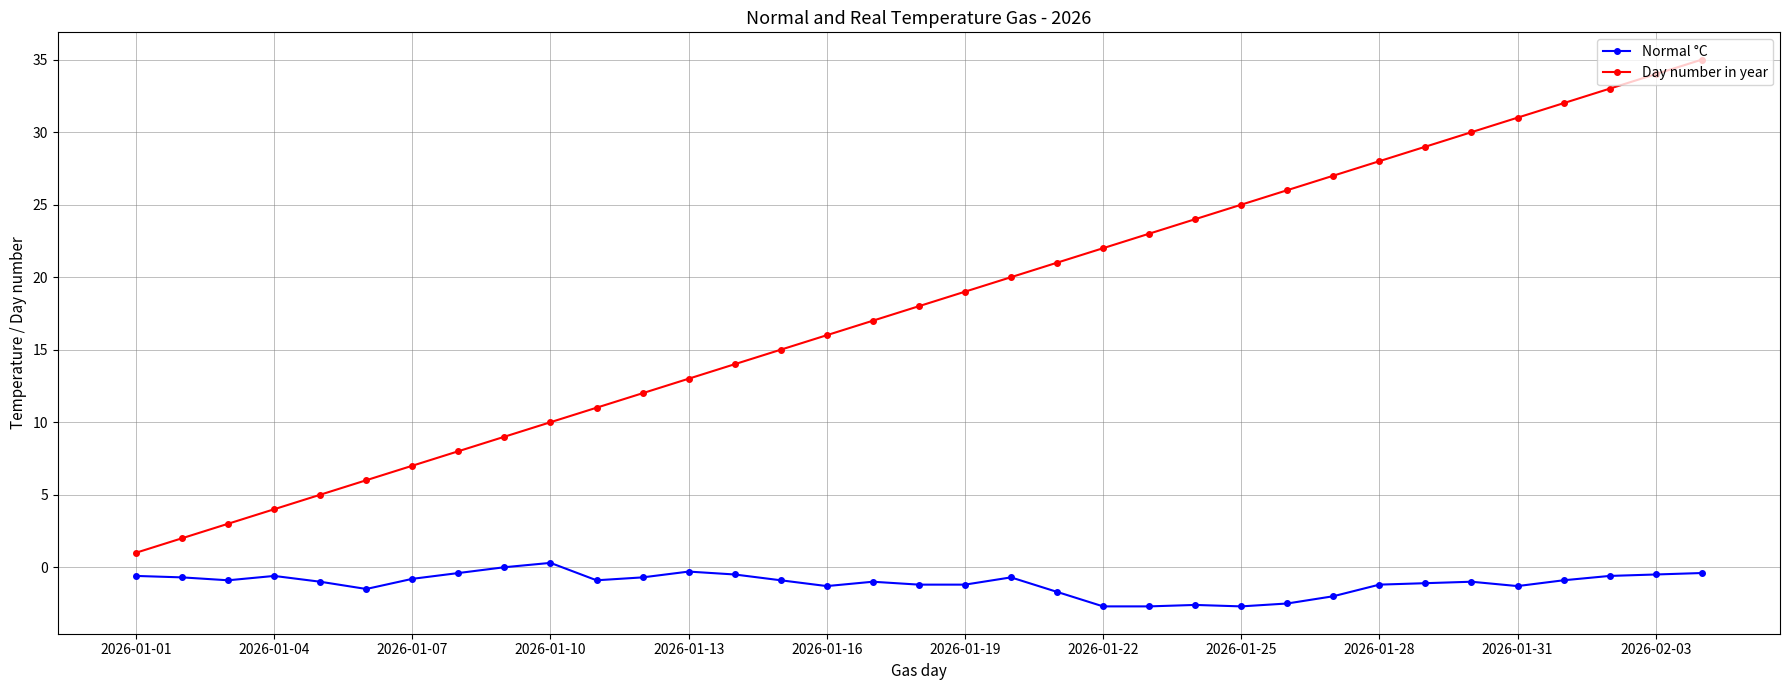

How many categories are shown in the chart?

35